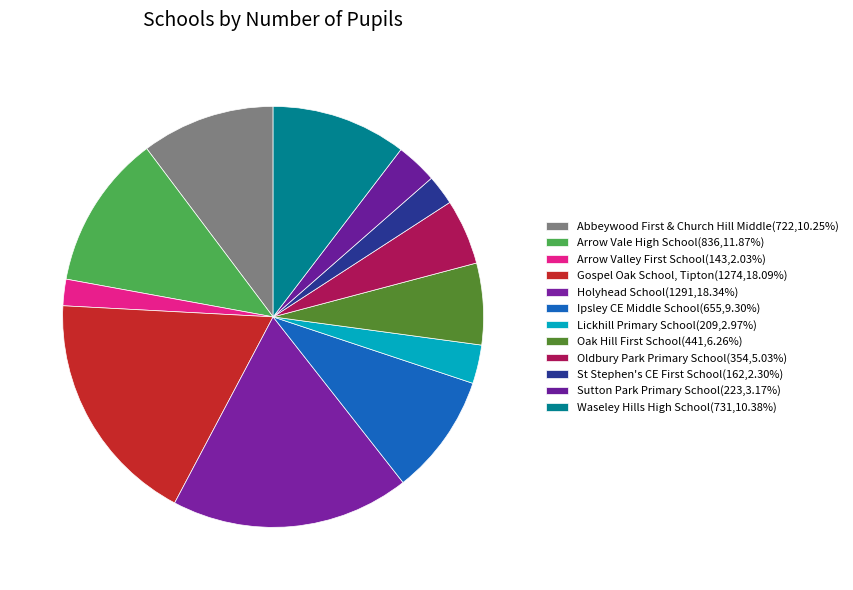

To the nearest percent, what portion does Lickhill Primary School represent?

3%